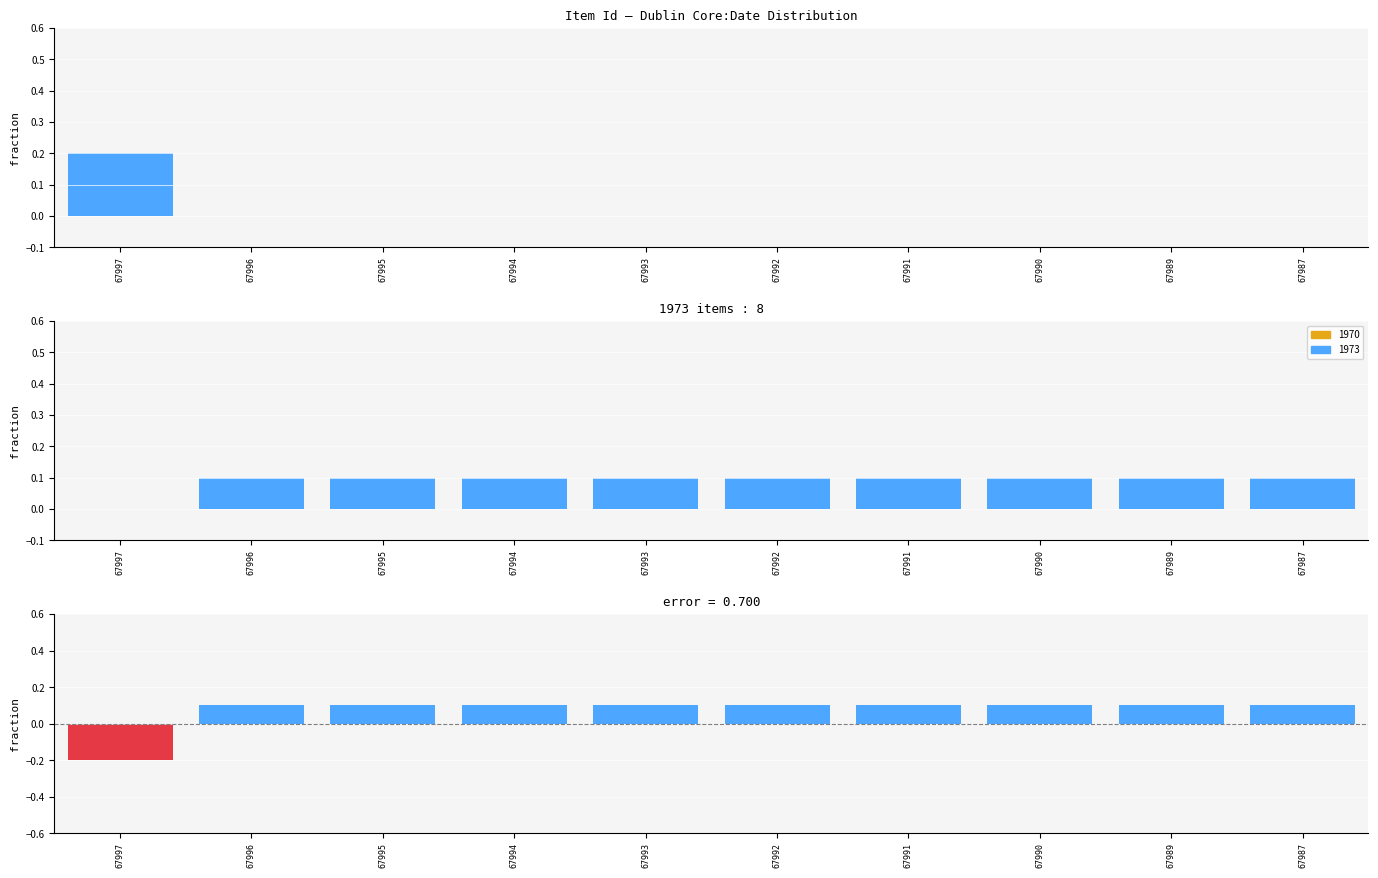

What value does the data have at 67990?

0.1